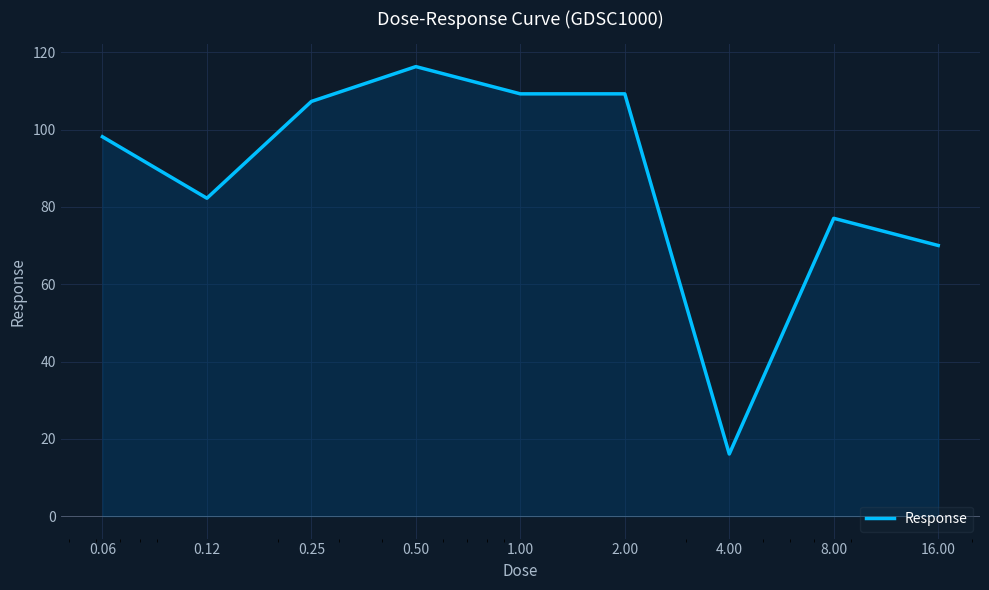

How many categories are shown in the chart?

9